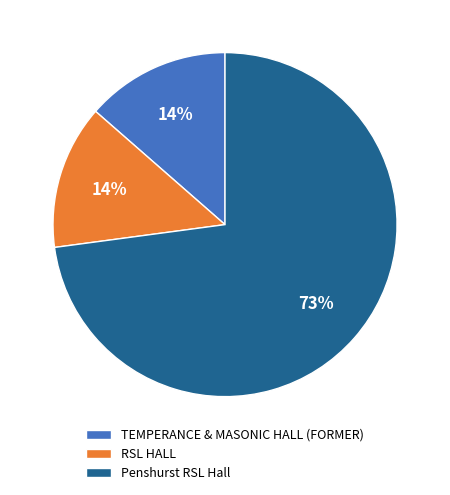

Which category accounts for the majority?

Penshurst RSL Hall